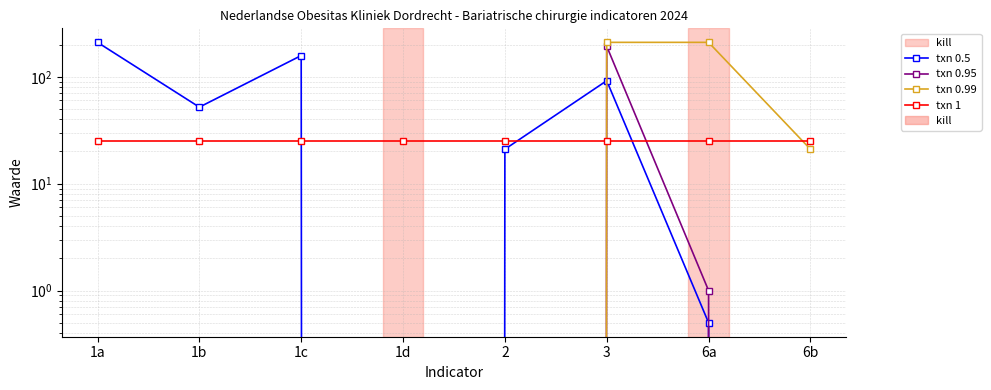

Count the number of categories in the chart.

8